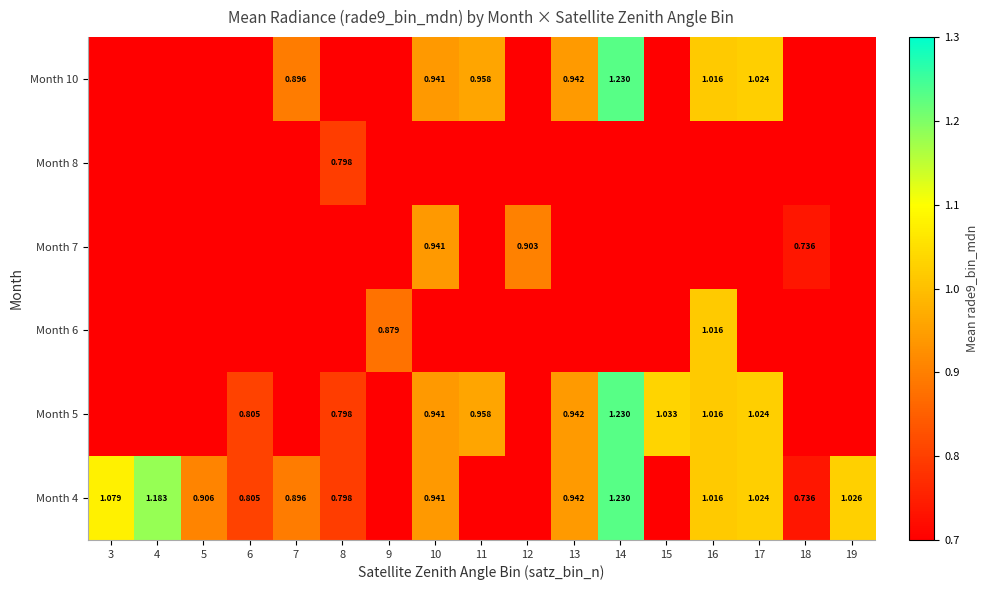

Is the value of Month 4 at 8 greater than the value of Month 10 at 13?

No